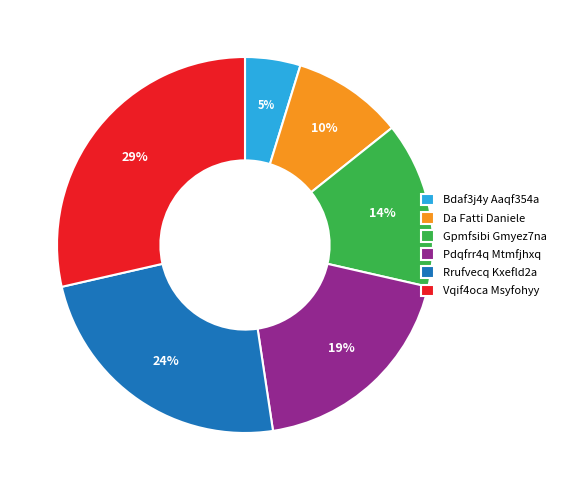

Which category has the biggest portion of the pie?

Vqif4oca Msyfohyy